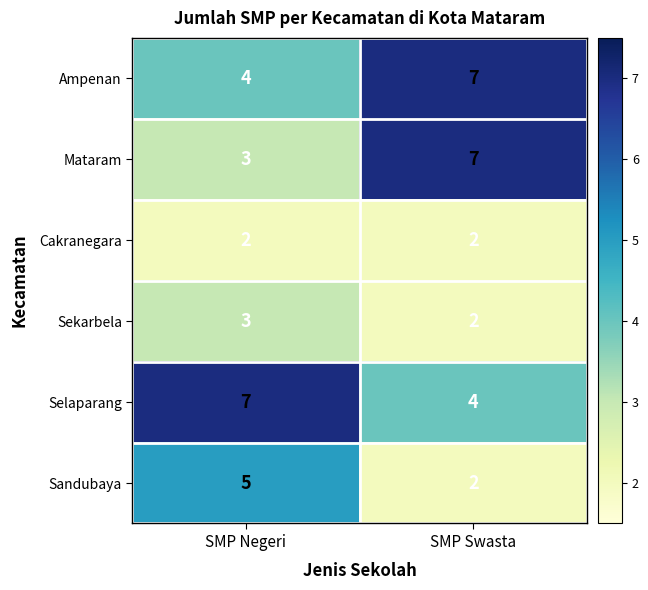

Reading right to left, extract all data points from this chart.

Ampenan: 7	4
Mataram: 7	3
Cakranegara: 2	2
Sekarbela: 2	3
Selaparang: 4	7
Sandubaya: 2	5